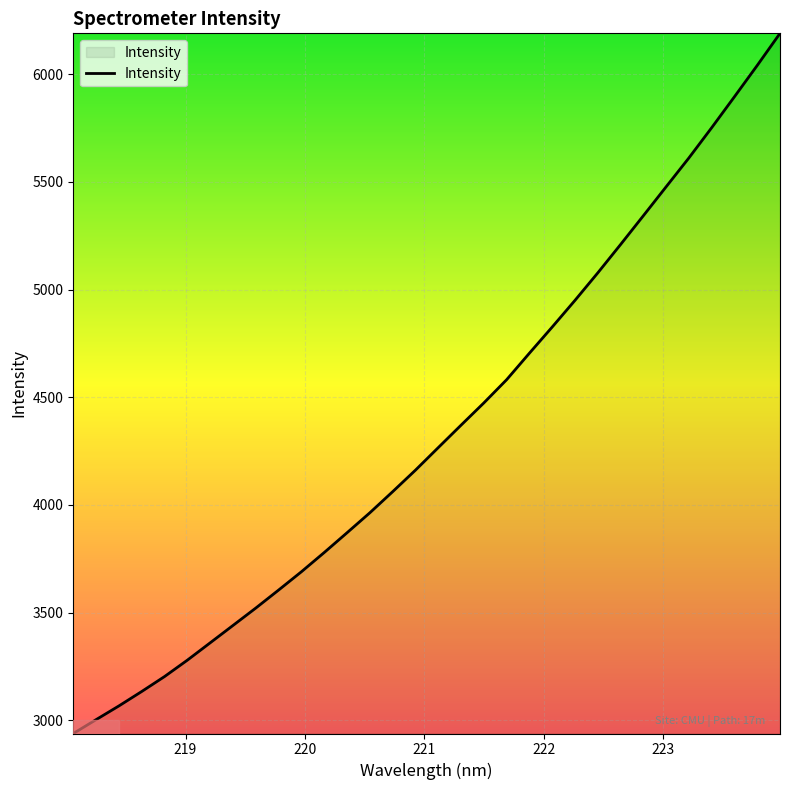

What is the difference between the maximum and minimum values?

3250.6